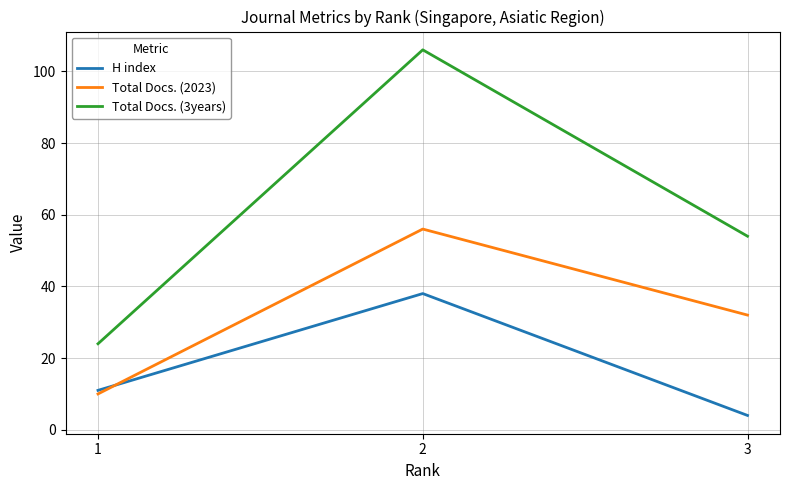

Is it true that Total Docs. (2023) equals 56 at 2?

True